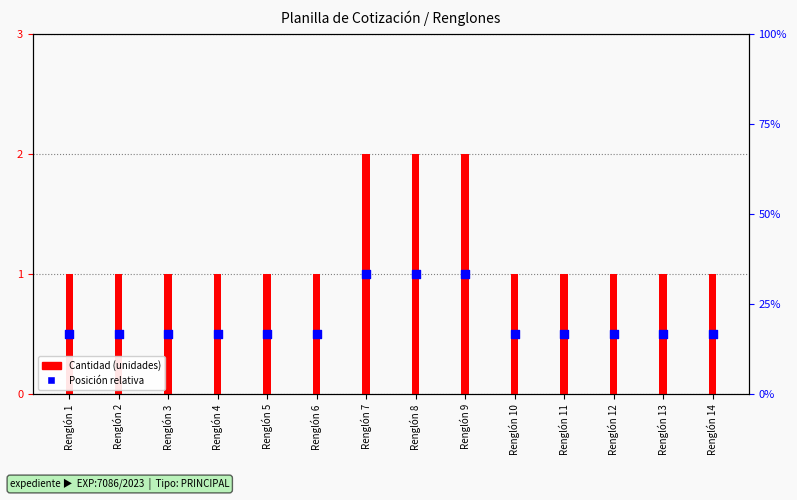

What are all the series names shown in the legend?

Cantidad (unidades), Posición relativa